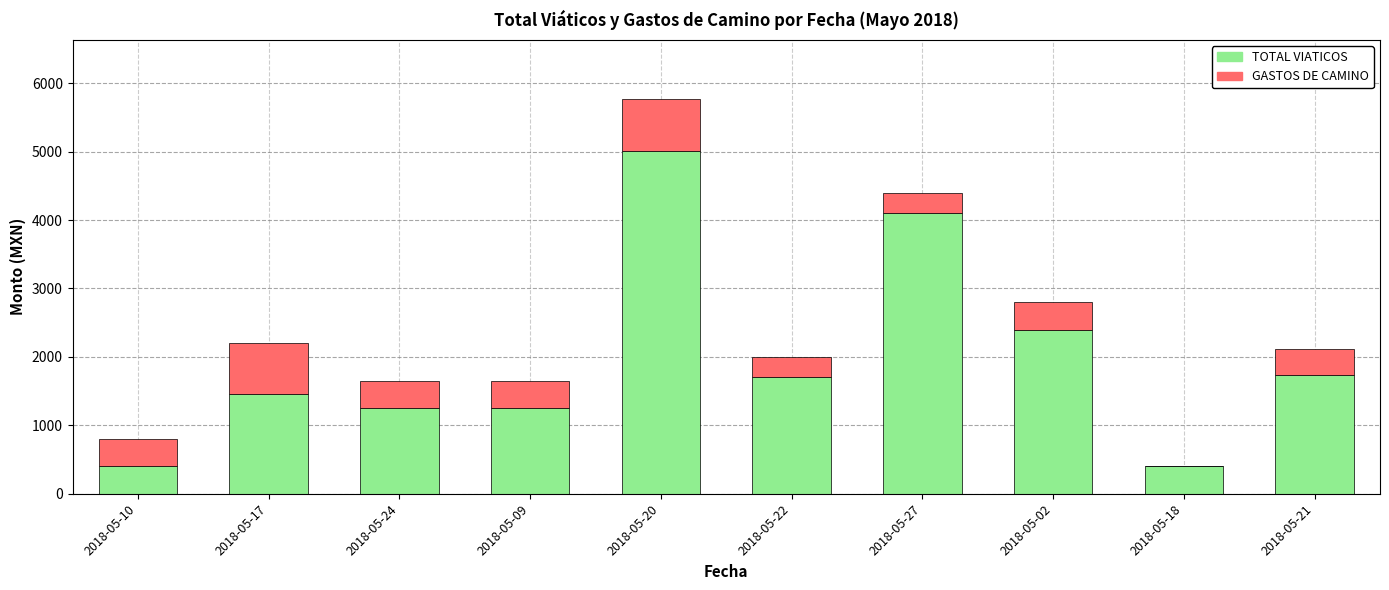

What is the sum of the TOTAL VIATICOS values at 2018-05-20 and 2018-05-27?

9108.0